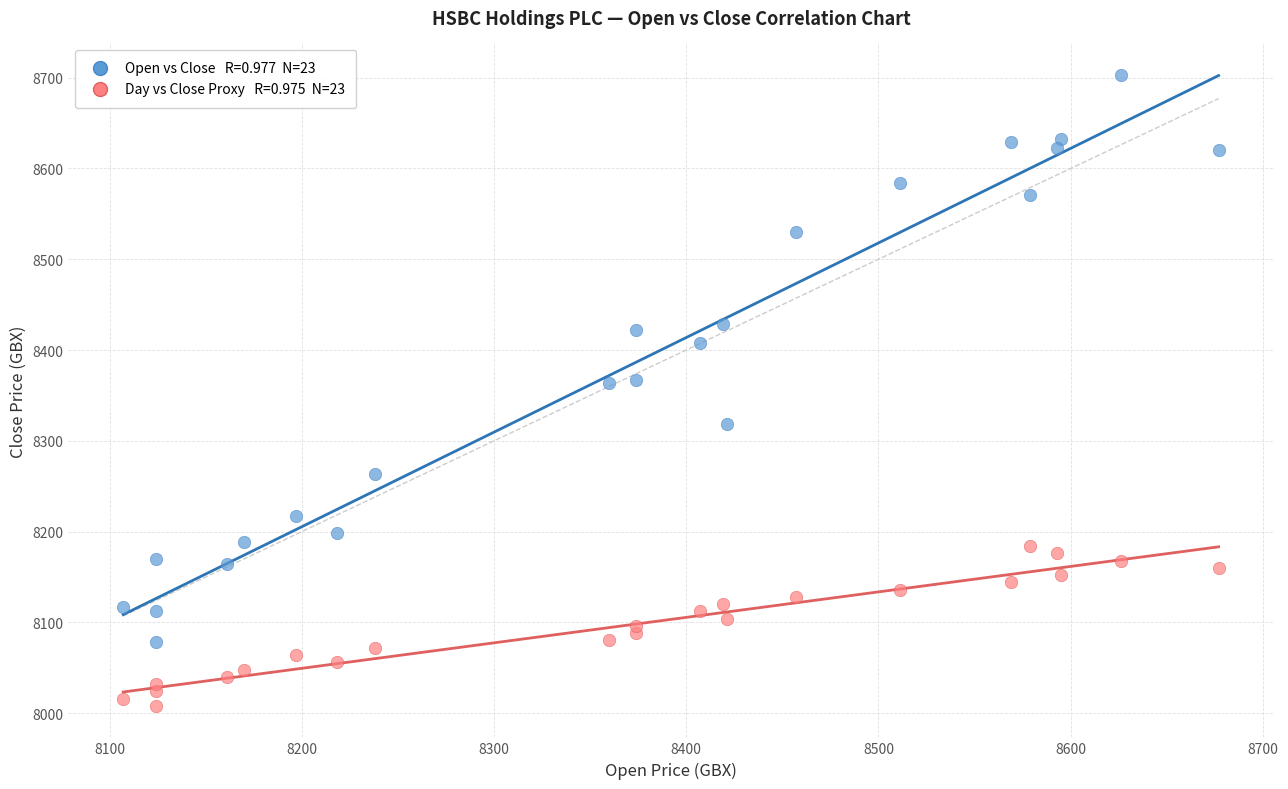

Across all data points, what is the range of X values (max minus min)?

570